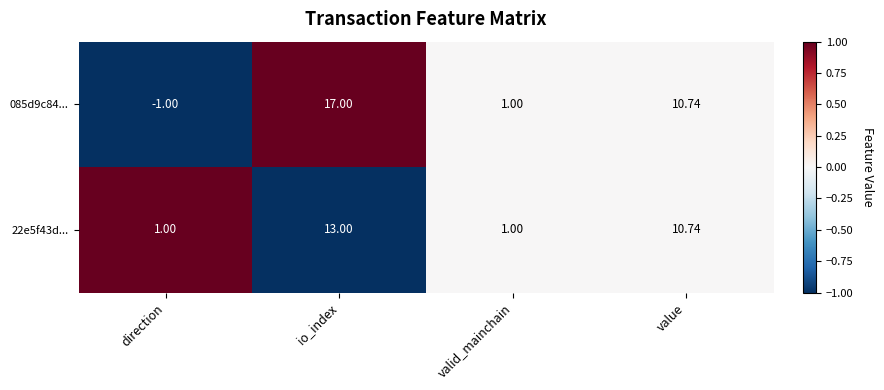

Which category has the highest value in the 085d9c84... series?

io_index